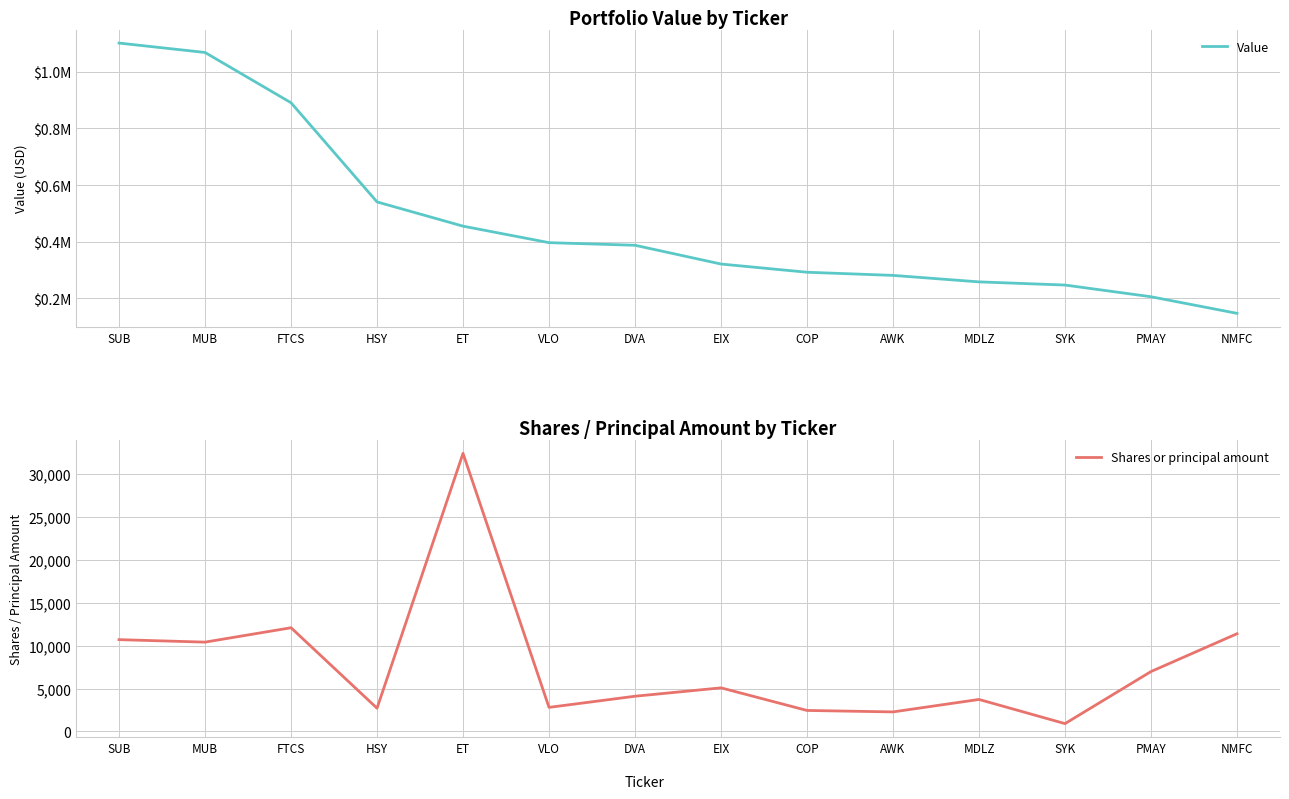

What is the sum of all Shares or principal amount values?

108020